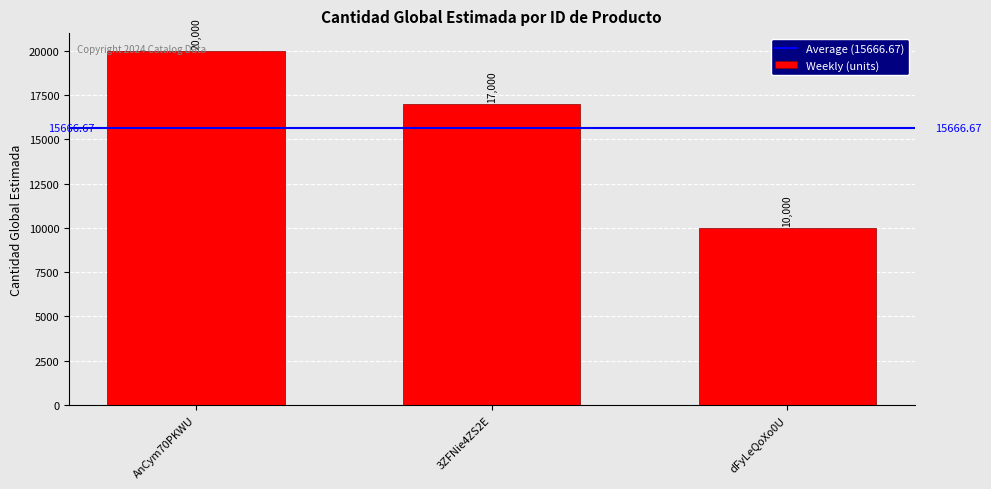

What position from the right is 3ZFNie4ZS2E?

2